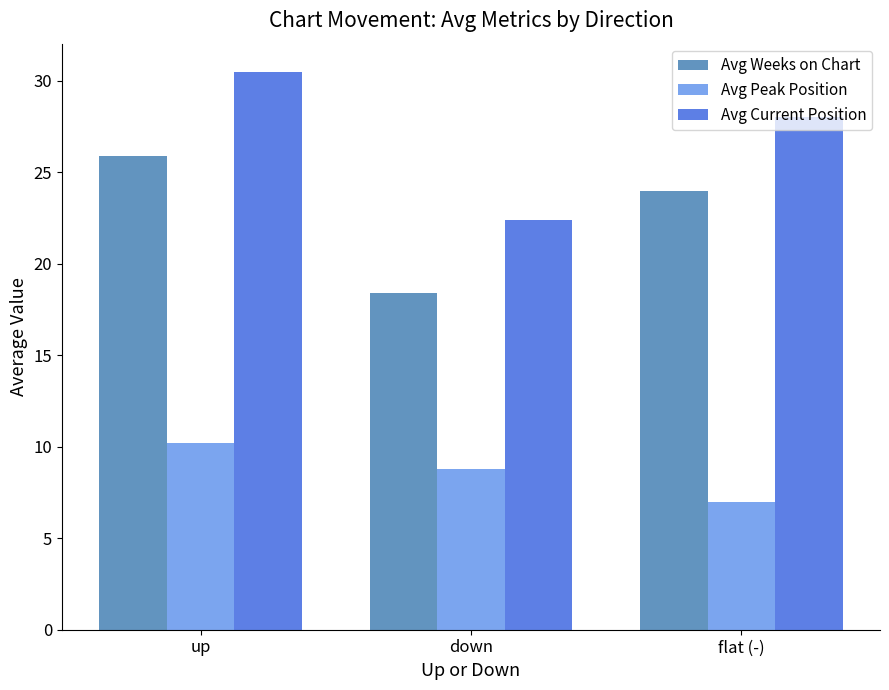

Between up and flat (-), which series saw the biggest shift?

Avg Peak Position